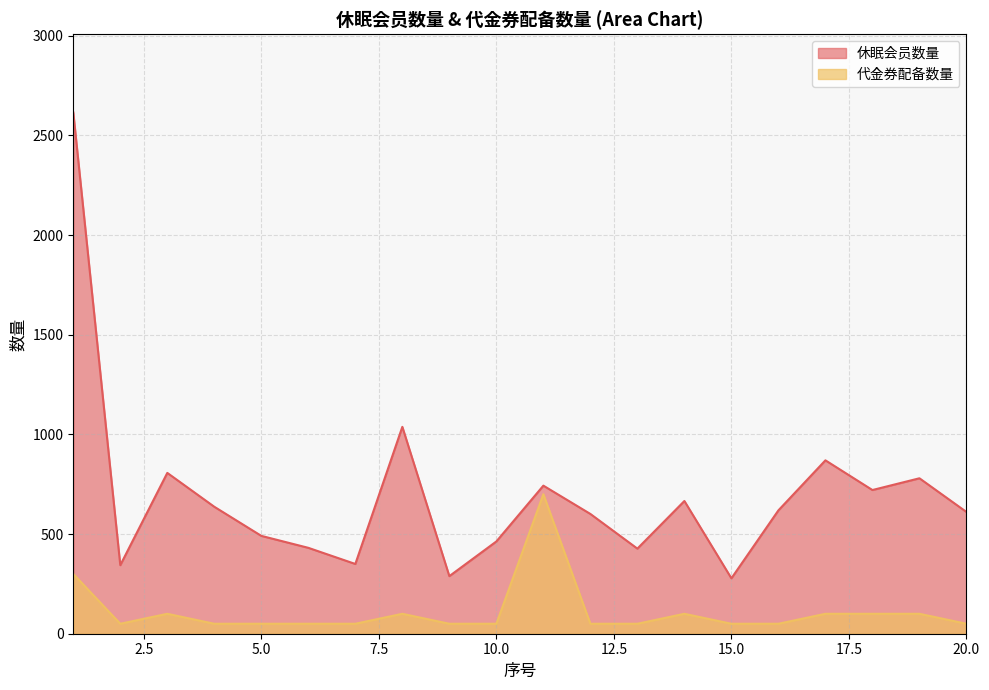

At which category is the sum across all series the highest?

1